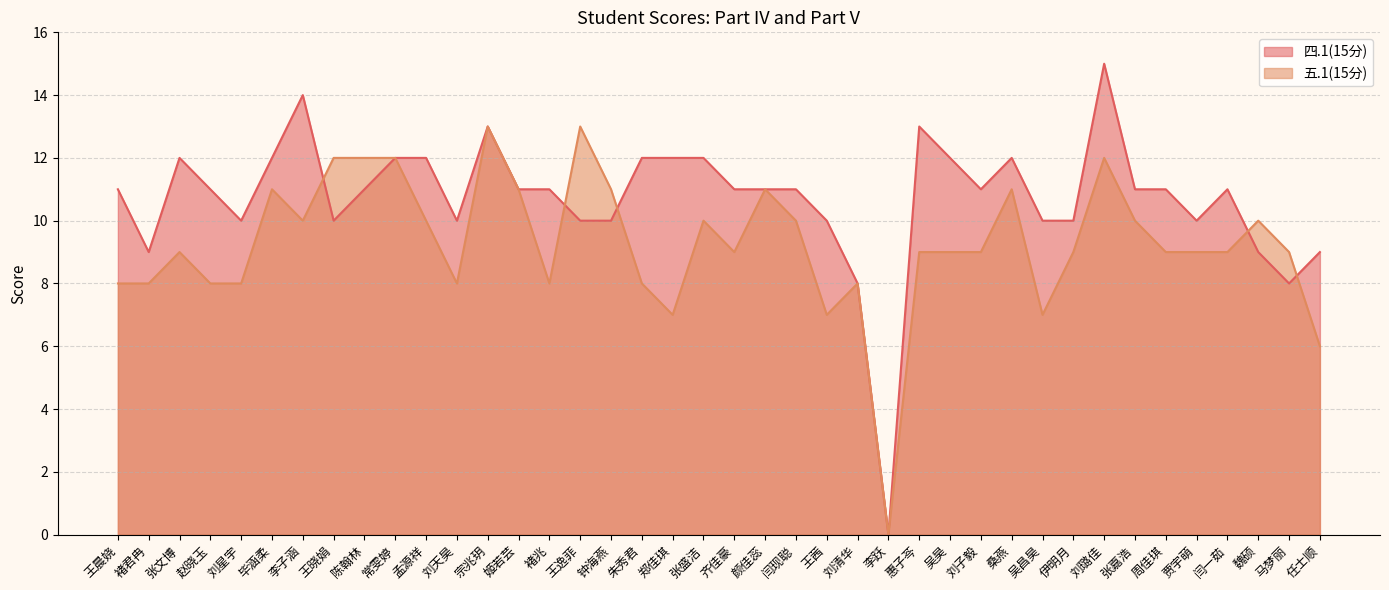

Reading right to left, what are all the values shown in this chart?

四.1(15分): 任士顺=9	马梦丽=8	魏硕=9	闫一茹=11	贾宇萌=10	周佳琪=11	张嘉浩=11	刘璐佳=15	伊明月=10	吴昌昊=10	桑燕=12	刘子毅=11	吴昊=12	惠子芩=13	李跃=0	刘清华=8	王茜=10	闫现聪=11	颜佳蕊=11	齐佳豪=11	张盛洁=12	郑佳琪=12	朱秀君=12	钟海燕=10	王逸菲=10	褚兆=11	姬若芸=11	宗兆玥=13	刘天昊=10	孟源祥=12	常雯婷=12	陈翰林=11	王晓娟=10	李子涵=14	毕涵柔=12	刘星宇=10	赵晓玉=11	张文博=12	褚君冉=9	王晨娆=11
五.1(15分): 任士顺=6	马梦丽=9	魏硕=10	闫一茹=9	贾宇萌=9	周佳琪=9	张嘉浩=10	刘璐佳=12	伊明月=9	吴昌昊=7	桑燕=11	刘子毅=9	吴昊=9	惠子芩=9	李跃=0	刘清华=8	王茜=7	闫现聪=10	颜佳蕊=11	齐佳豪=9	张盛洁=10	郑佳琪=7	朱秀君=8	钟海燕=11	王逸菲=13	褚兆=8	姬若芸=11	宗兆玥=13	刘天昊=8	孟源祥=10	常雯婷=12	陈翰林=12	王晓娟=12	李子涵=10	毕涵柔=11	刘星宇=8	赵晓玉=8	张文博=9	褚君冉=8	王晨娆=8